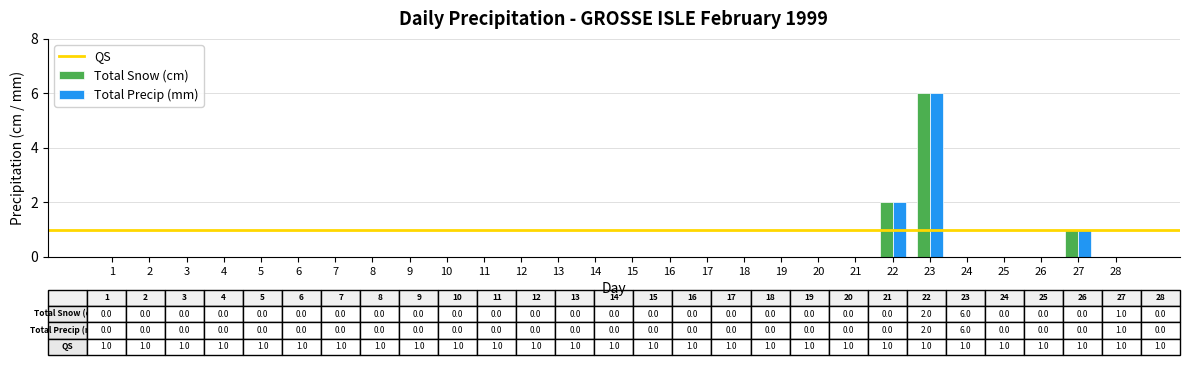

Count the Total Snow (cm) values in the range 0 to 1.

26